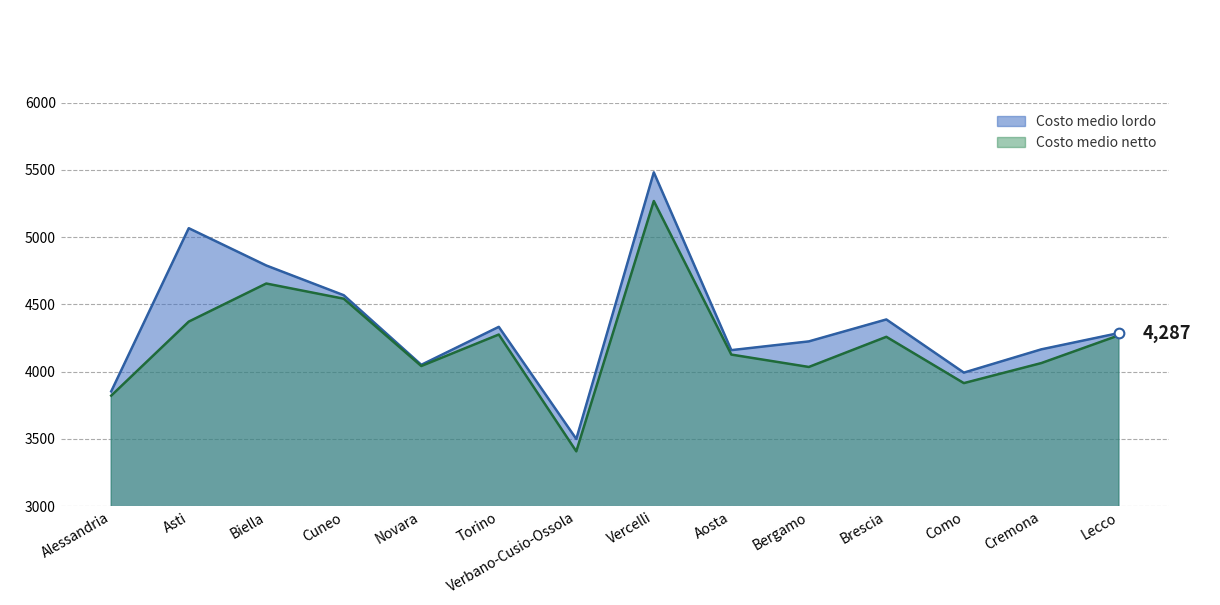

At which category is the sum across all series the highest?

Vercelli